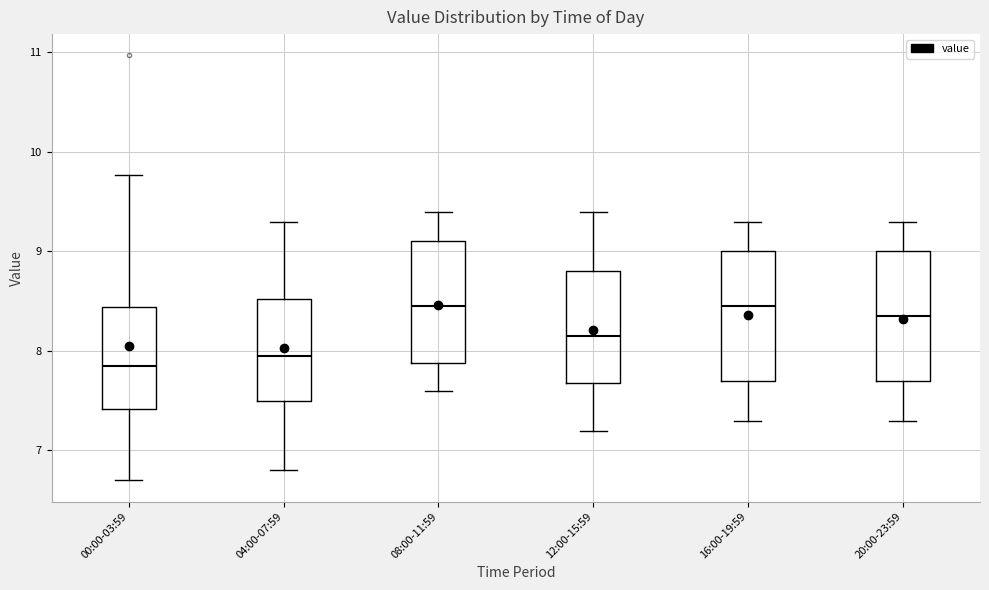

Reading left to right, transcribe this box plot: for each box, give where its median line is, the range the box spans, and where its two whiskers end, as read against the y-axis. The values are not printed on the chart, so give them approximately, as read against the axis.

00:00-03:59: median 7.9, box 7.4 to 8.4, whiskers 6.7 to 9.8
04:00-07:59: median 8.0, box 7.5 to 8.5, whiskers 6.8 to 9.3
08:00-11:59: median 8.5, box 7.9 to 9.1, whiskers 7.6 to 9.4
12:00-15:59: median 8.2, box 7.7 to 8.8, whiskers 7.2 to 9.4
16:00-19:59: median 8.5, box 7.7 to 9.0, whiskers 7.3 to 9.3
20:00-23:59: median 8.4, box 7.7 to 9.0, whiskers 7.3 to 9.3